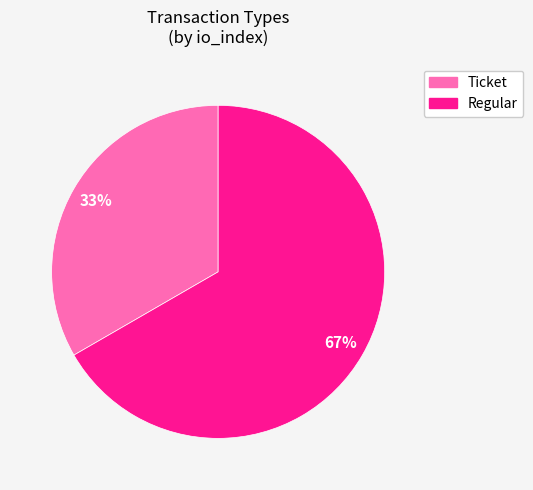

Is it true that Regular is 89% of the pie?

False